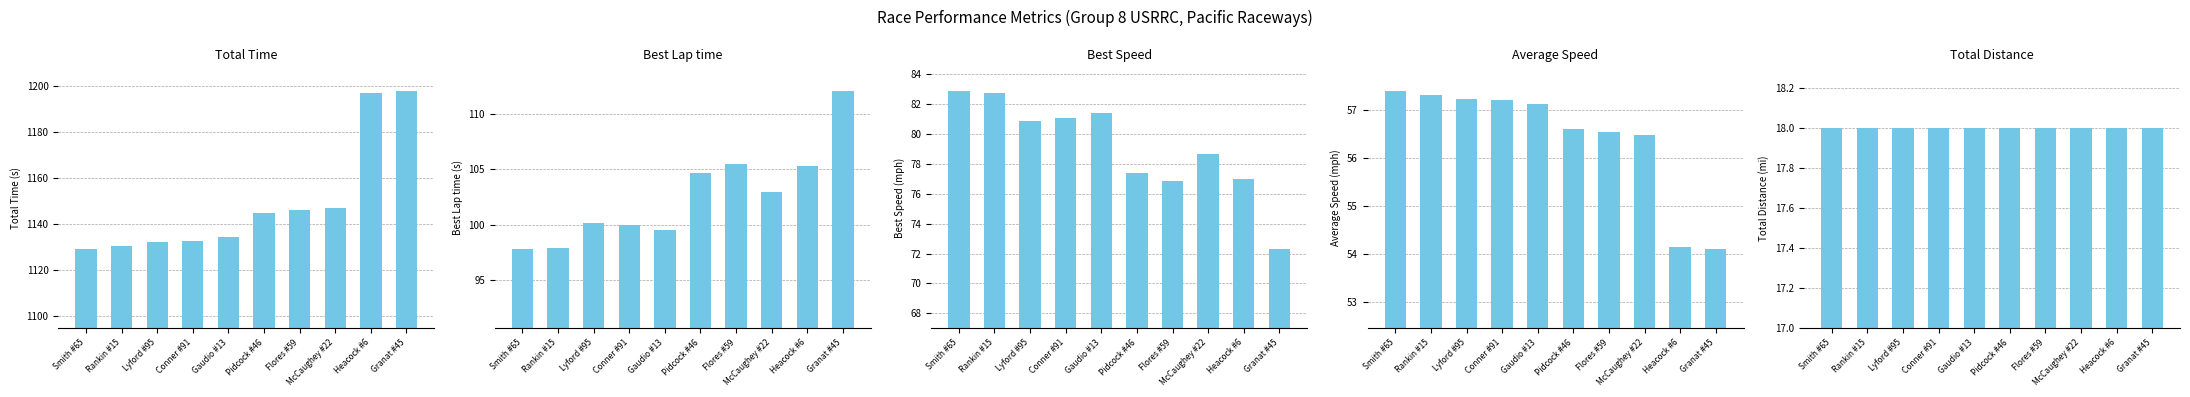

What is the sum of all Best Speed values?

791.0